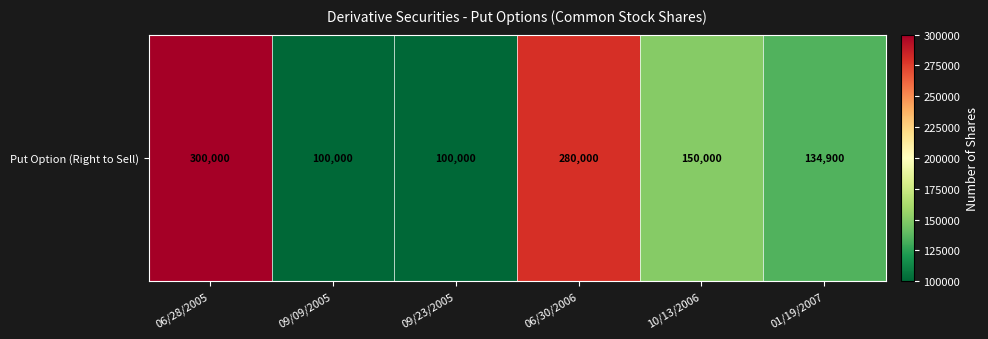

Rank the categories by value from lowest to highest.

09/09/2005, 09/23/2005, 01/19/2007, 10/13/2006, 06/30/2006, 06/28/2005